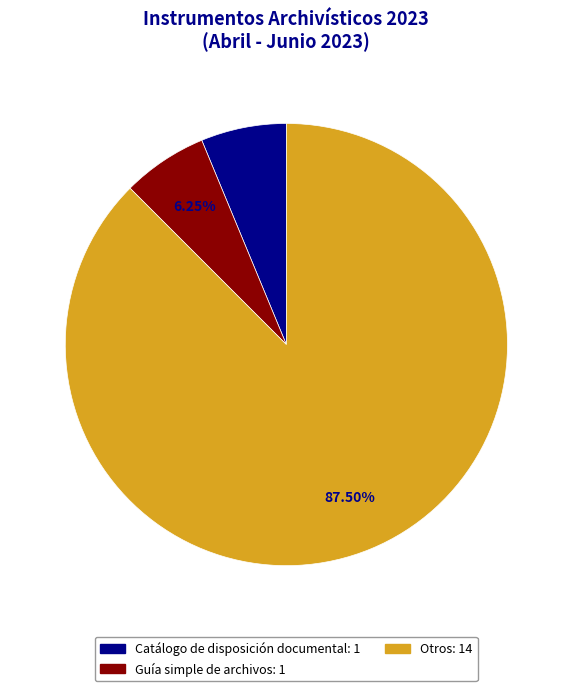

Count the number of slices in the pie.

3